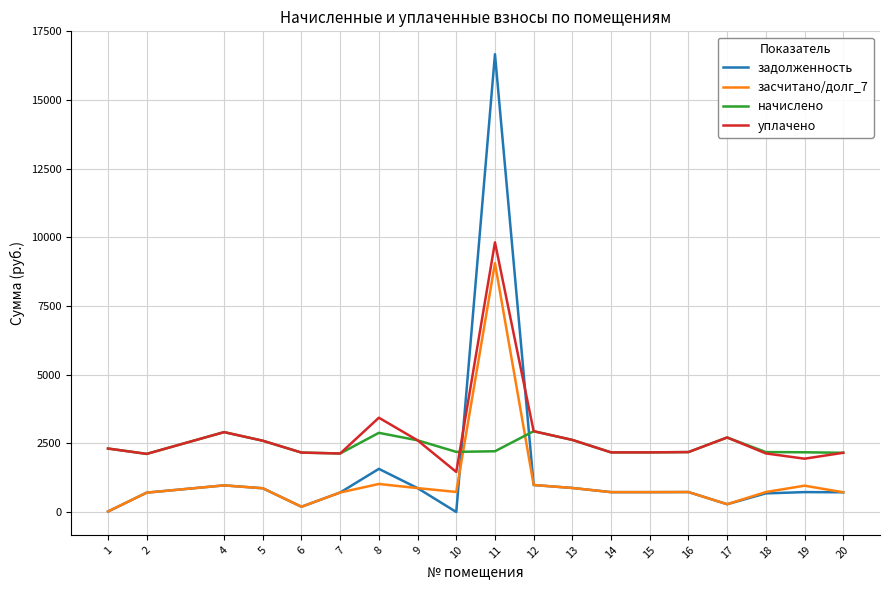

How many lines are shown in the chart?

4